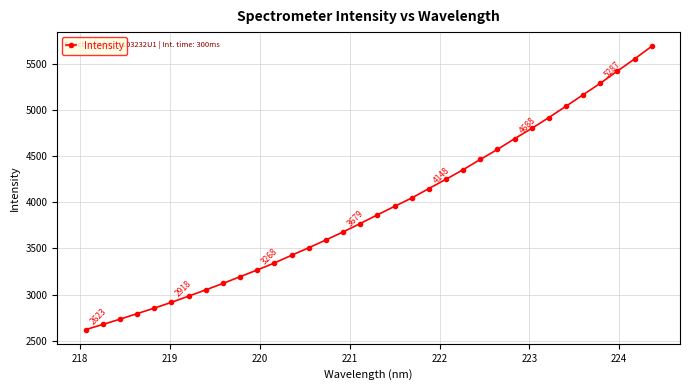

What is the value of the 8th point from the left?

3052.8